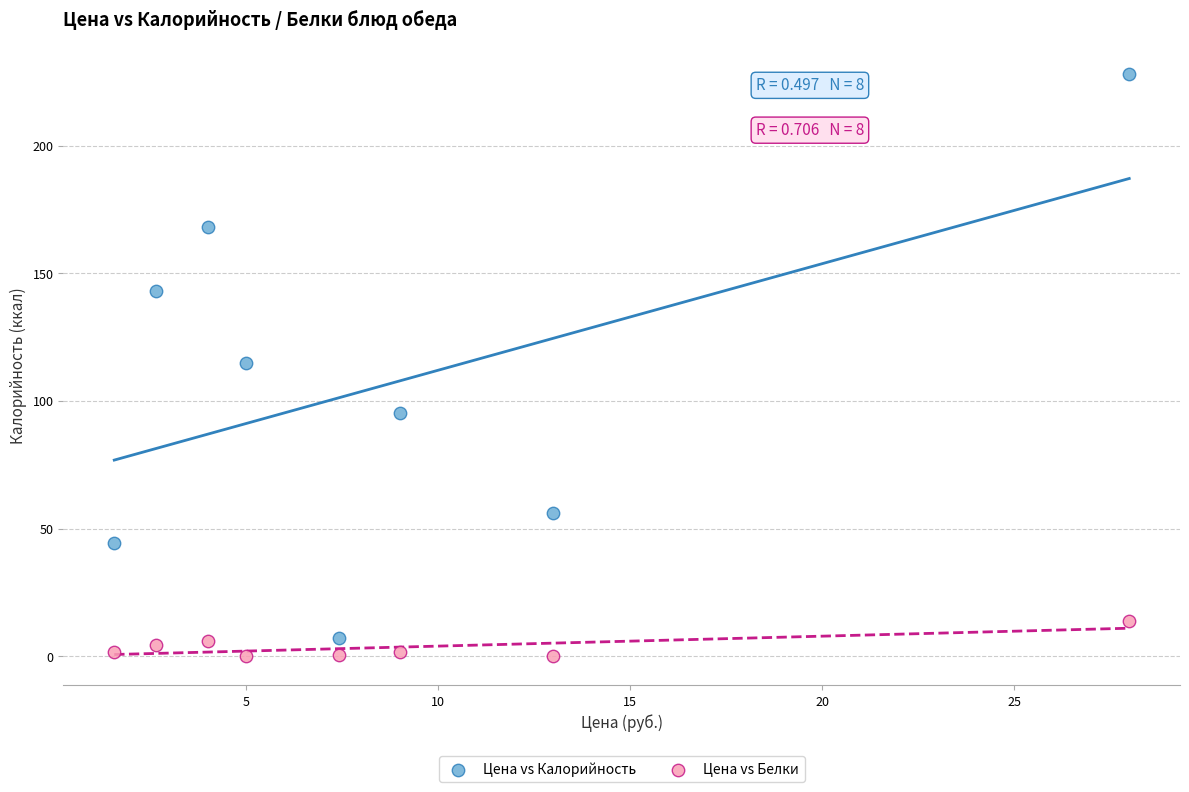

Which series has the largest Y range (max minus min)?

Цена vs Калорийность